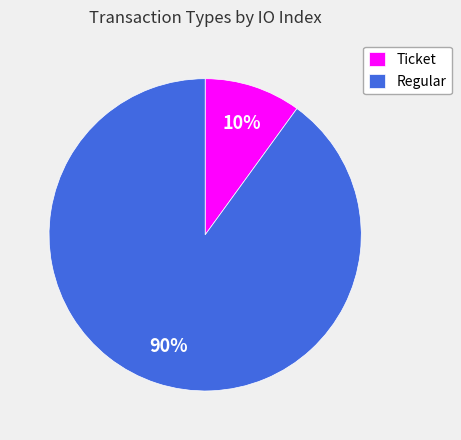

How many slices are in this pie chart?

2